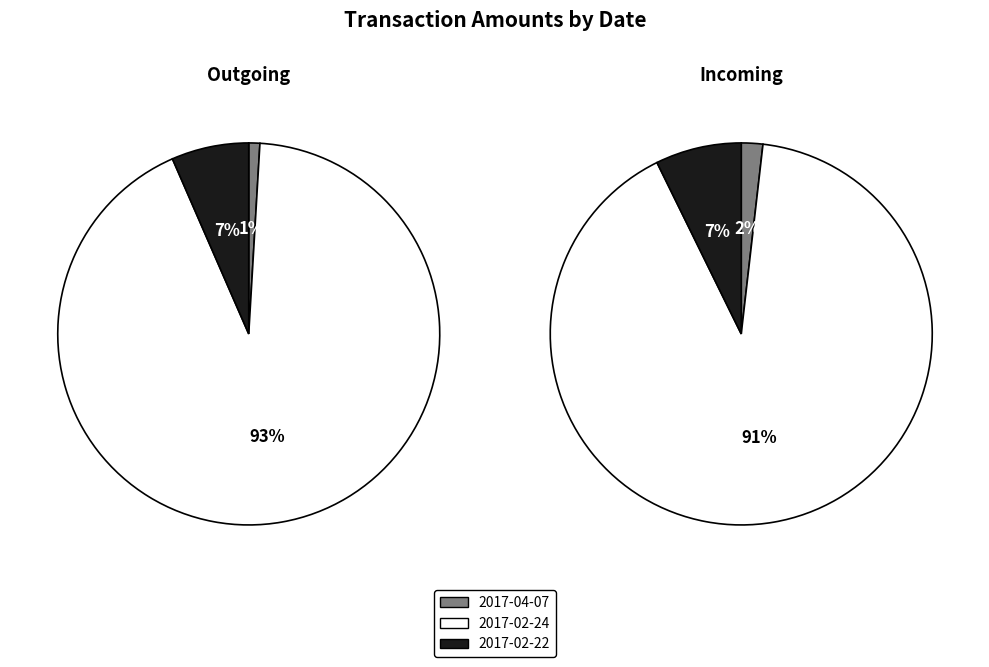

Which category has the biggest portion of the pie?

2017-02-24